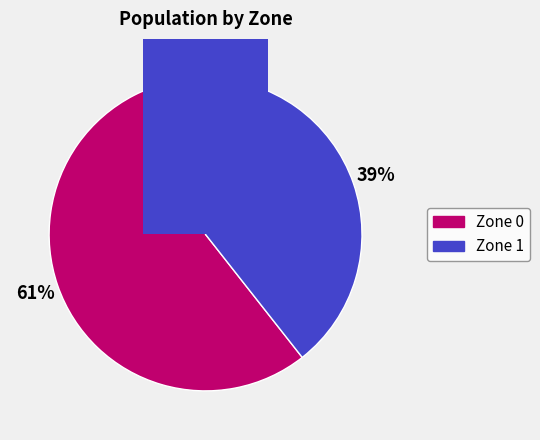

What is the total percentage of 1 and 0?

100.0%